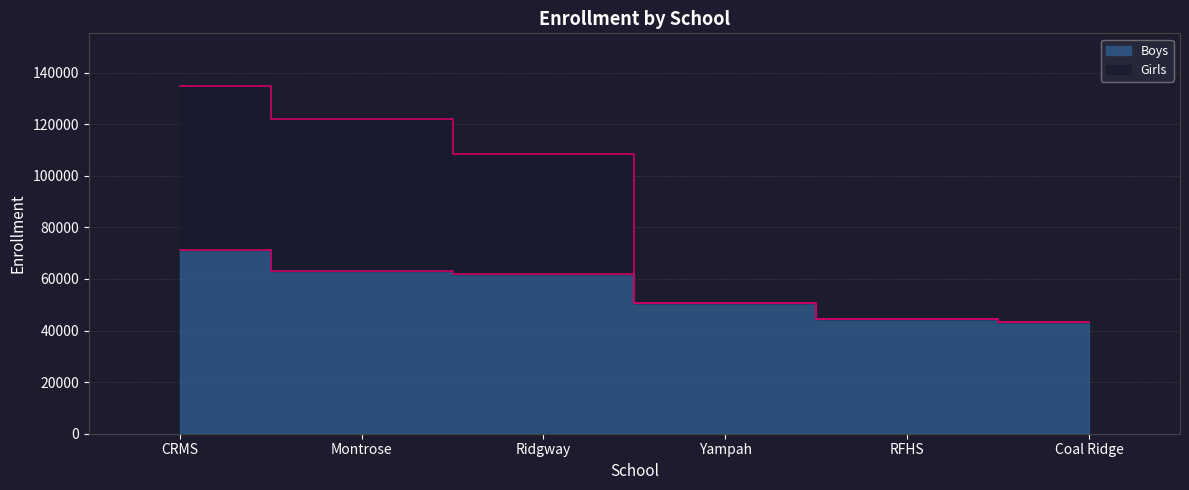

Which series has the widest spread of values?

Girls